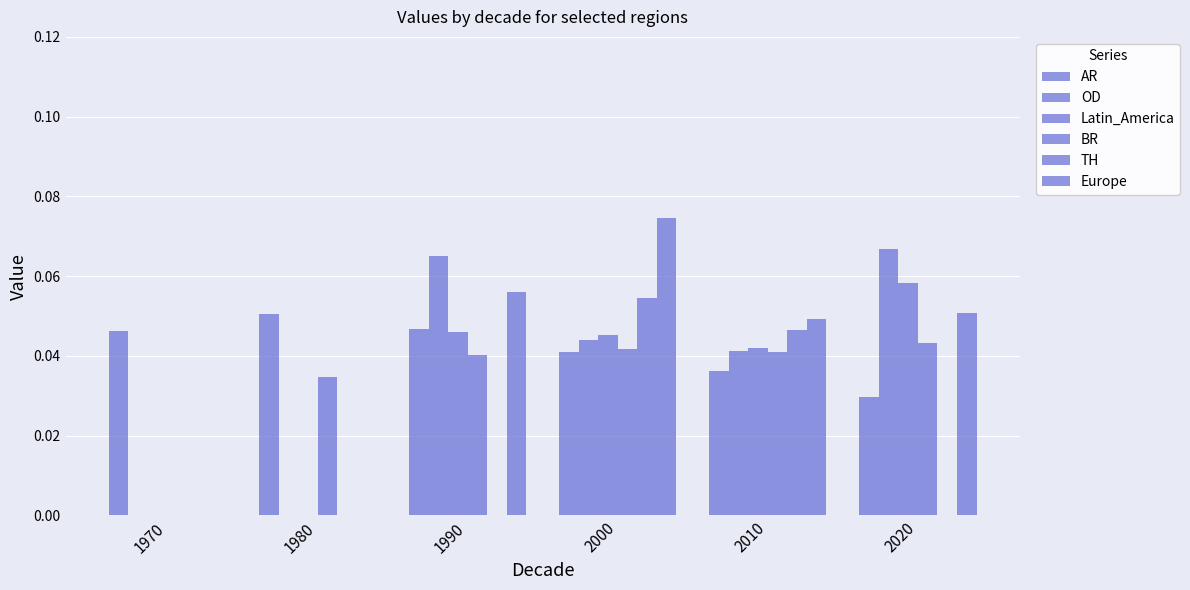

At 1970, list the series in order from smallest to largest.

OD, Latin_America, BR, TH, Europe, AR